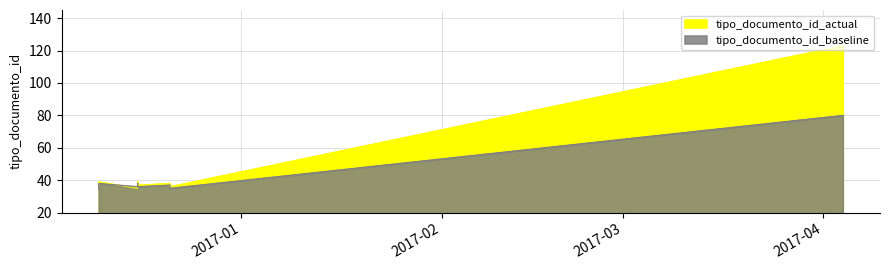

At which category is the sum across all series the highest?

2017-04-04